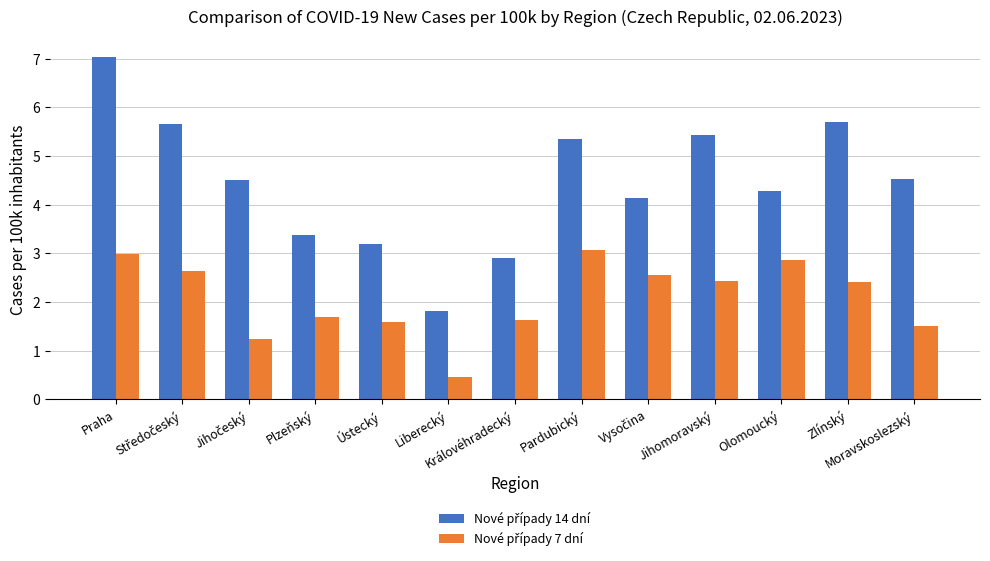

At how many categories does at least one series exceed 4?

9